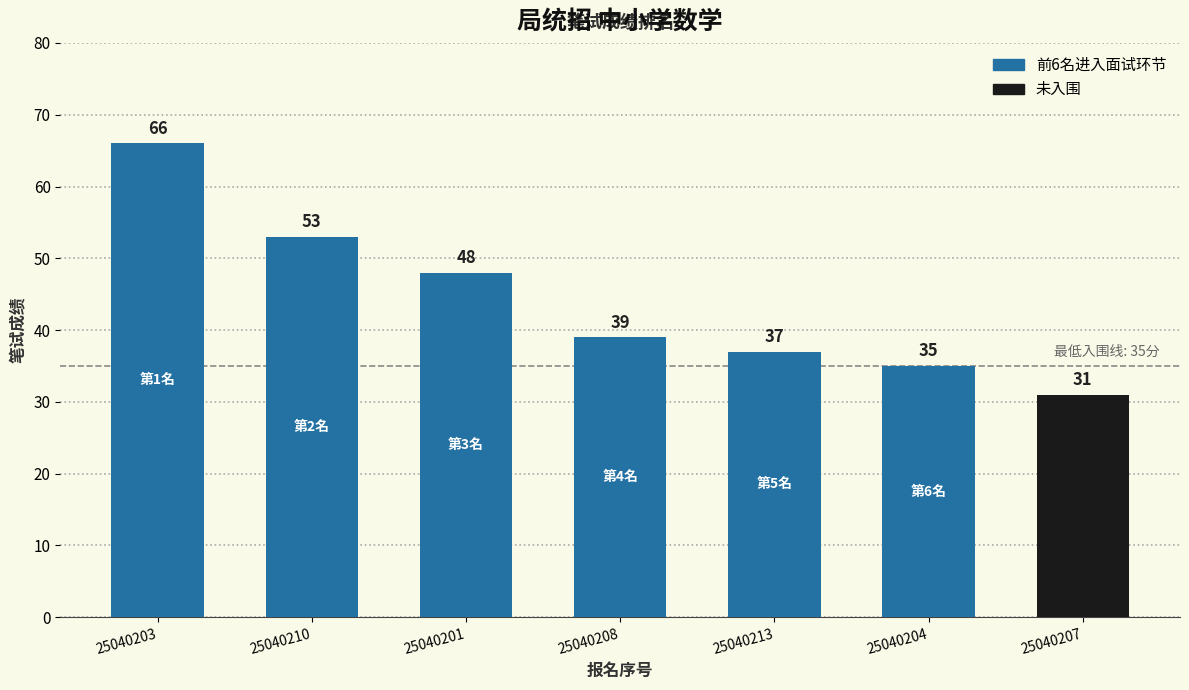

At which category does the chart reach its peak across all series?

25040203